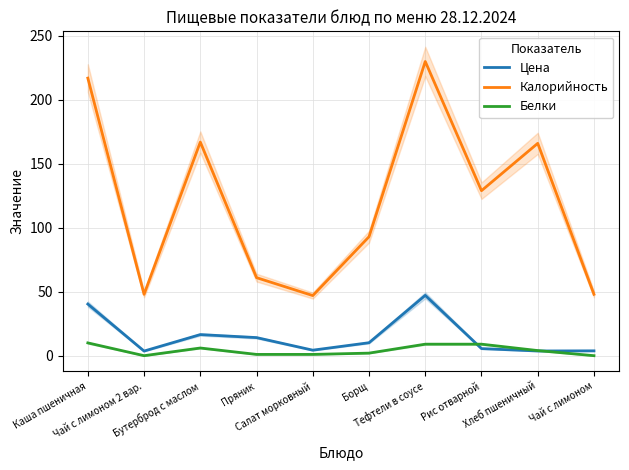

At which label is Цена closest to 25?

Бутерброд с маслом